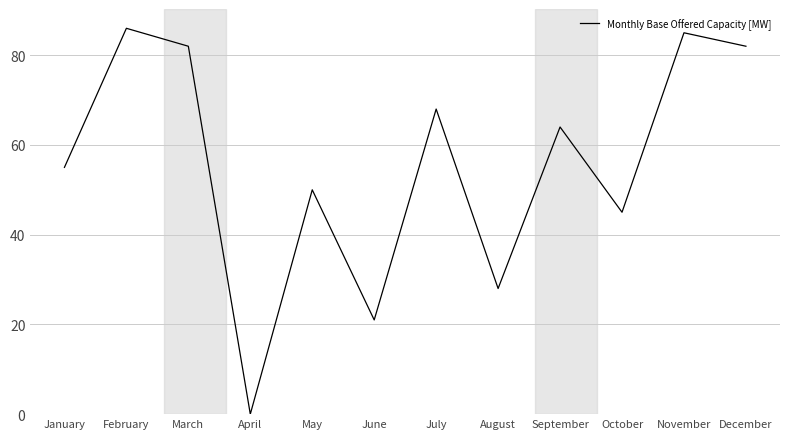

What is the sum of the values at March and April?

82